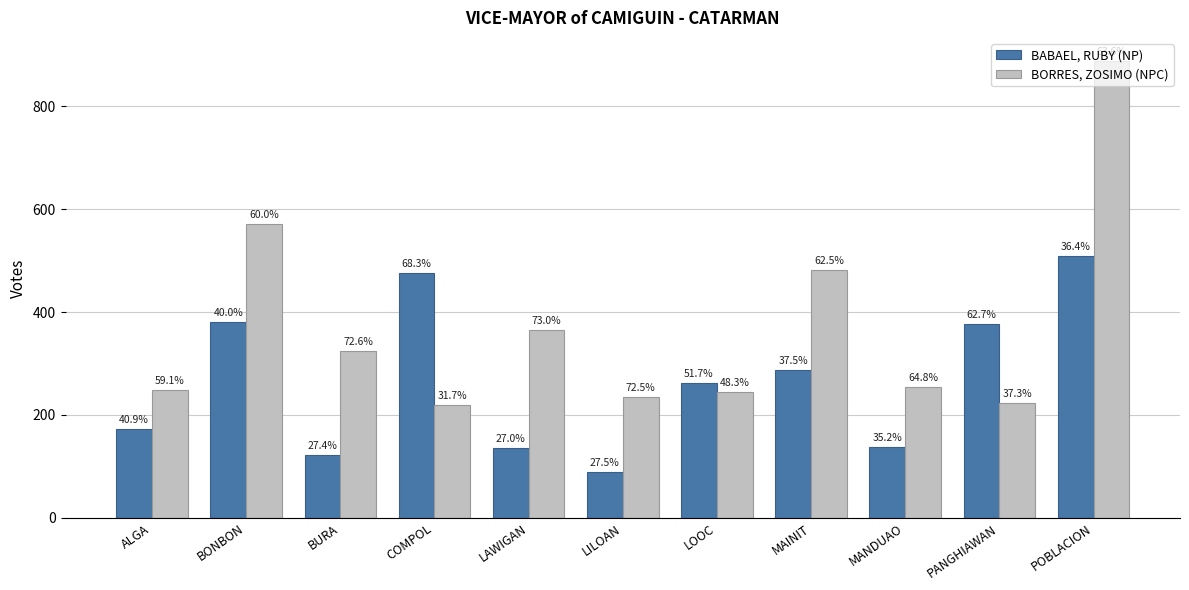

List the series in order of their peak value, highest first.

BORRES, ZOSIMO (NPC), BABAEL, RUBY (NP)